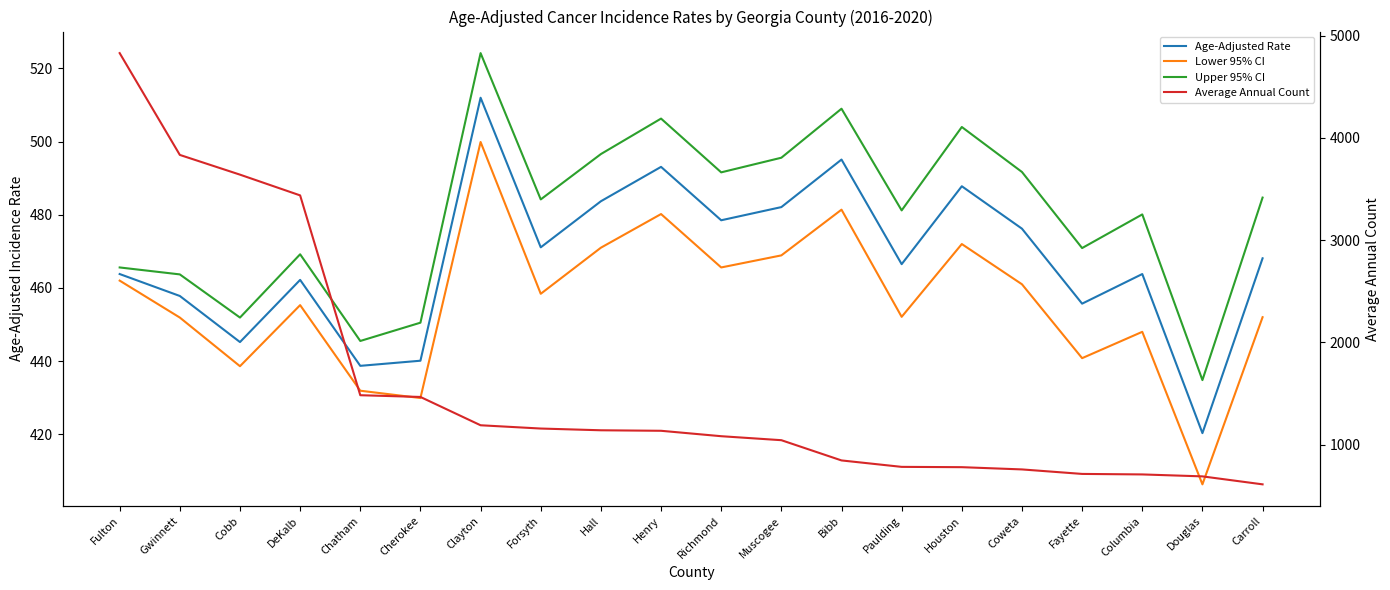

Rank the categories by Lower 95% CI value from highest to lowest.

Clayton, Bibb, Henry, Houston, Hall, Muscogee, Richmond, Fulton, Coweta, Forsyth, DeKalb, Paulding, Carroll, Gwinnett, Columbia, Fayette, Cobb, Chatham, Cherokee, Douglas